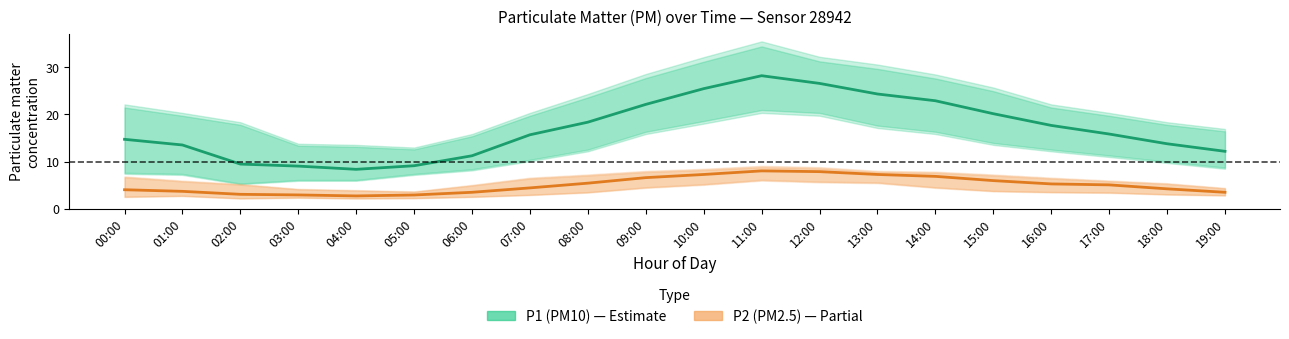

The P2 (PM2.5) series shows 4.3 at 05:00. True or false?

False